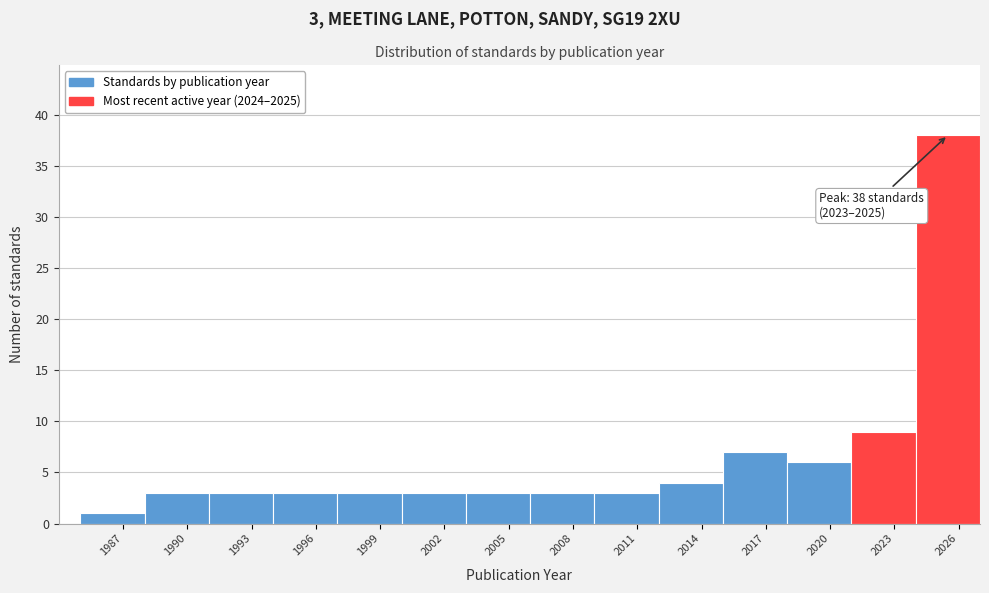

Which range on the x-axis has the tallest bar?

2024 to 2027